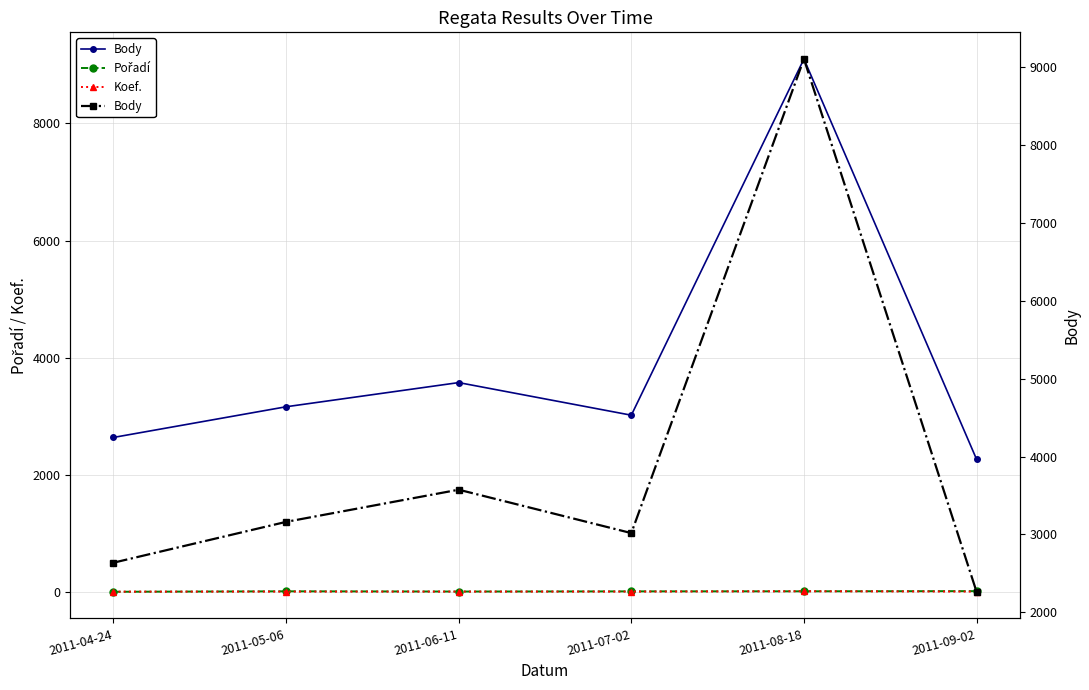

Count the Koef. values in the range 4 to 5.

4